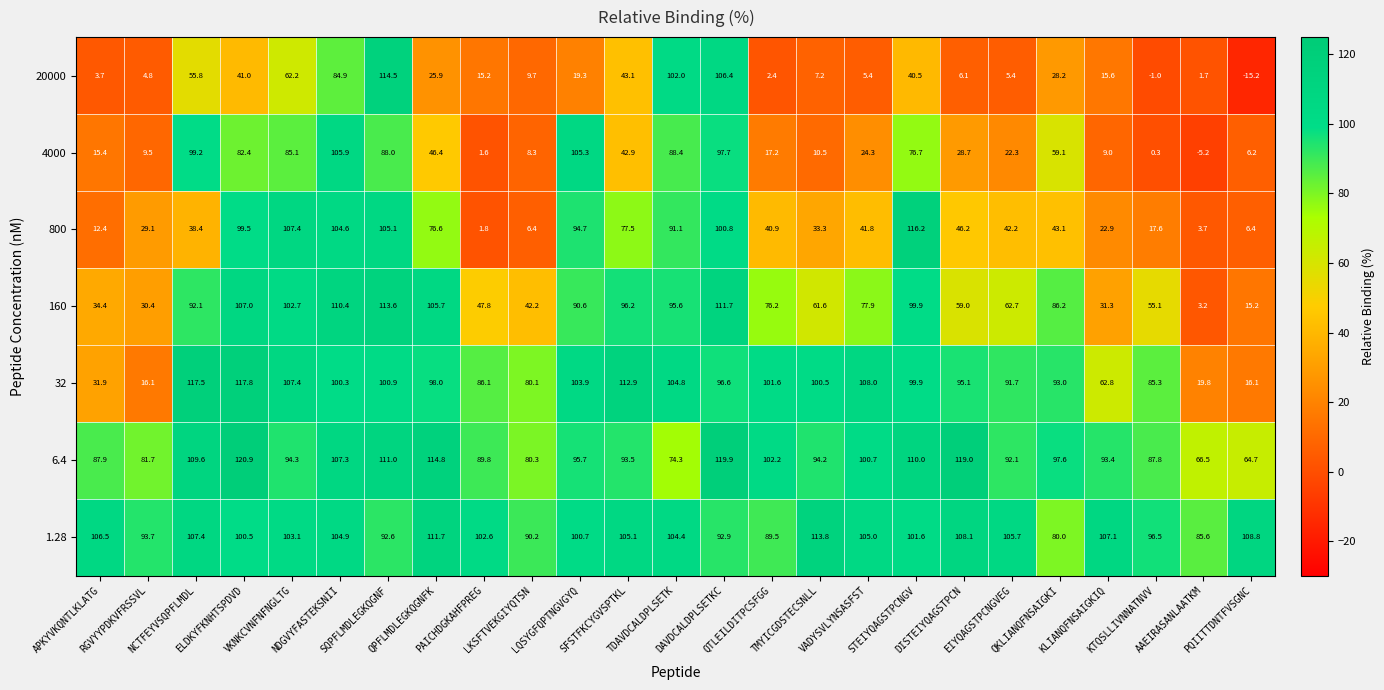

At how many categories does at least one series exceed 81?

25